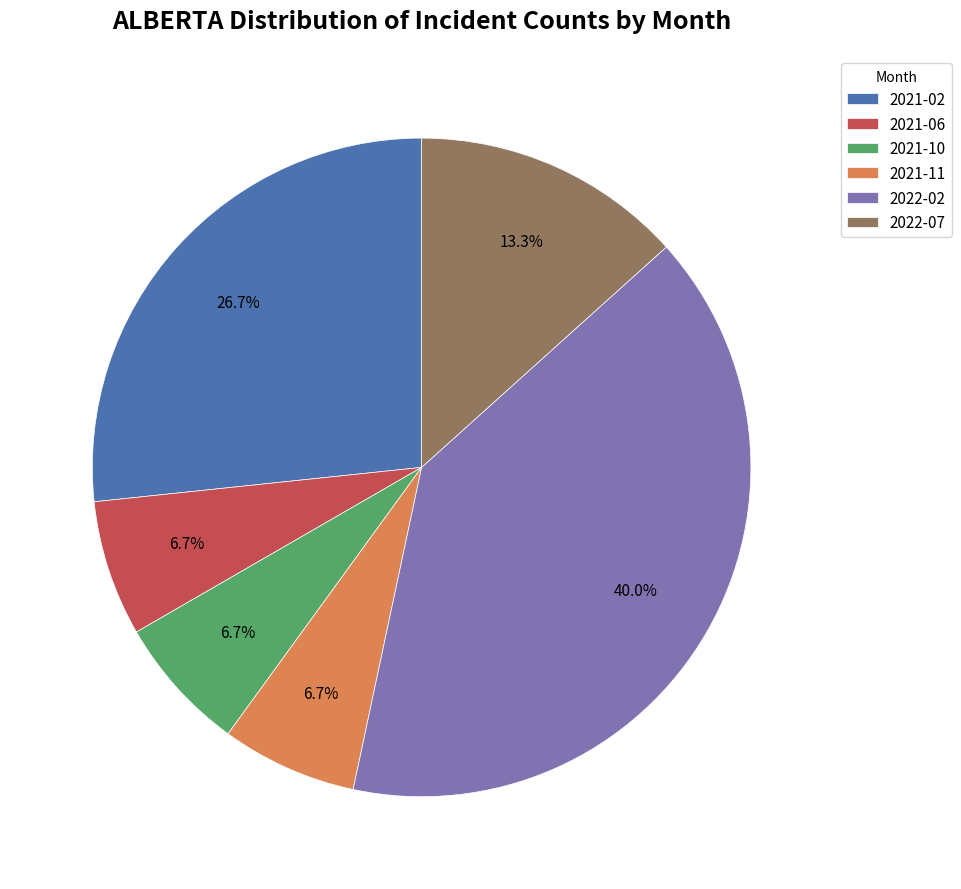

To the nearest percent, what percentage of the pie is 2022-07?

13%